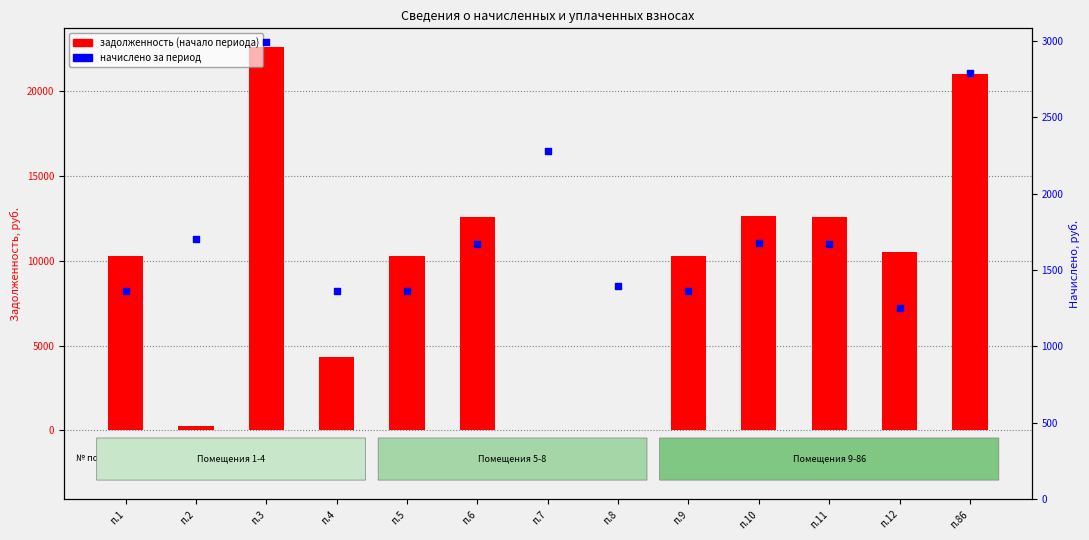

What is the total value across all series at п.10?

14308.3